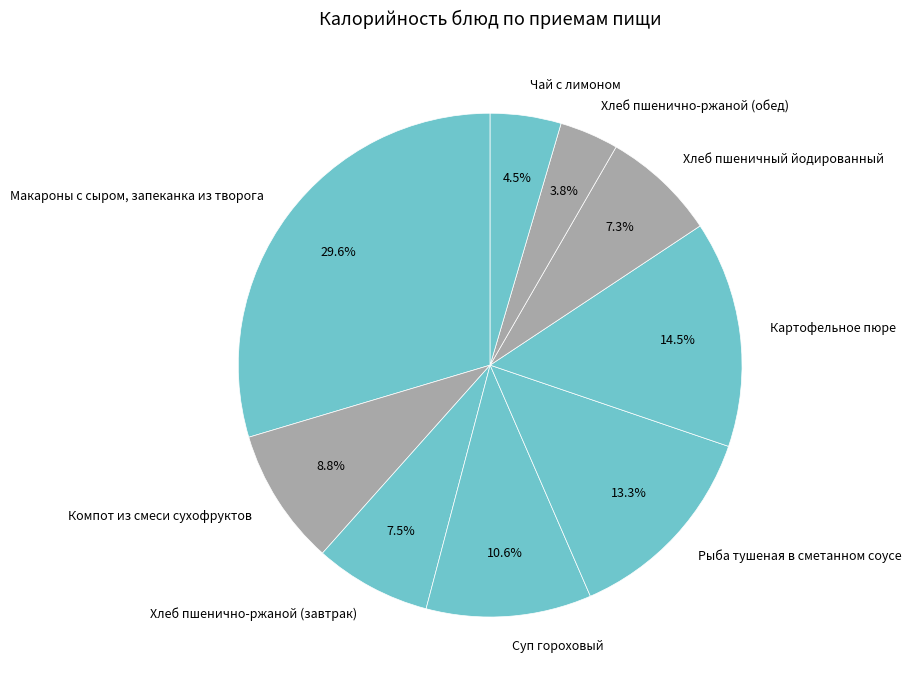

Is Хлеб пшеничный йодированный the majority of the pie?

No